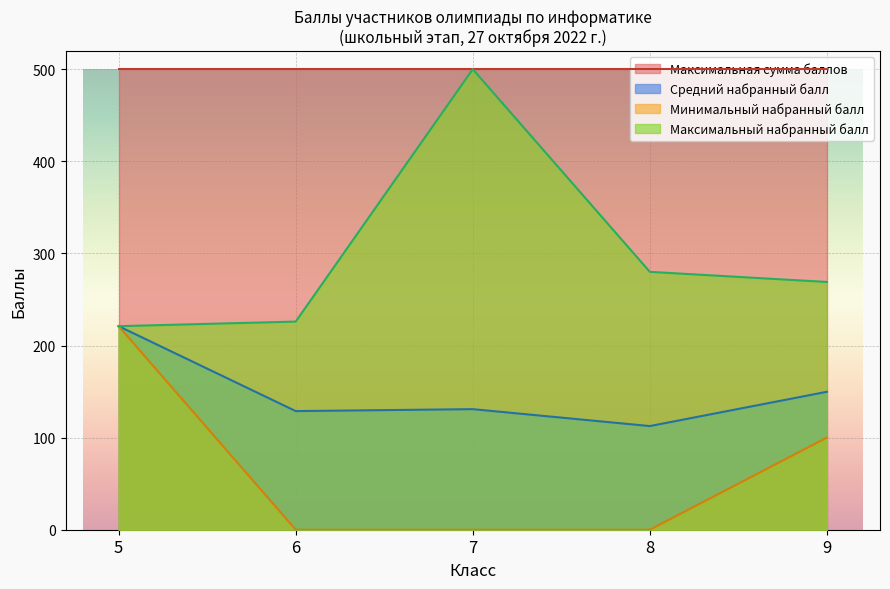

Between 6 and 9, which series saw the biggest shift?

Минимальный набранный балл